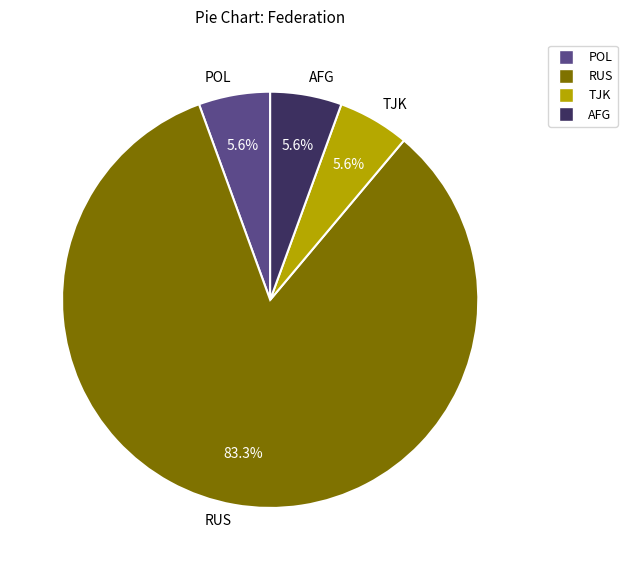

Which category has the biggest portion of the pie?

RUS